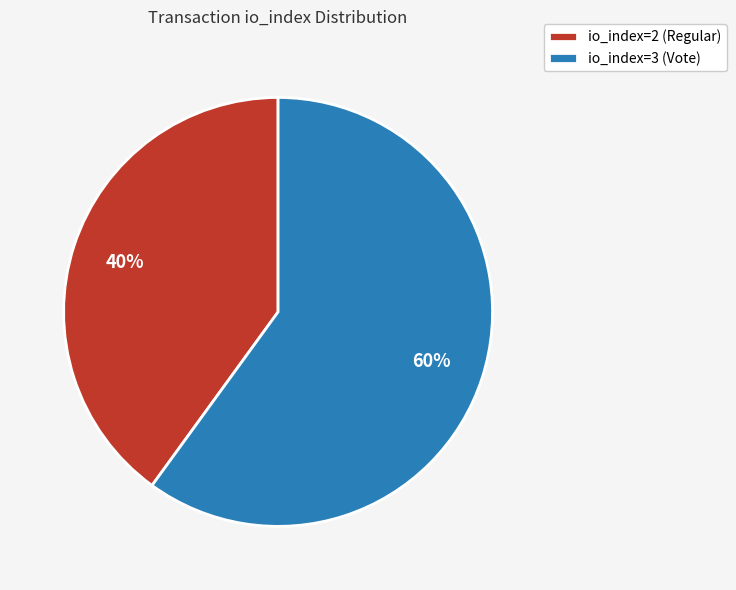

To the nearest percent, what is the combined percentage of io_index=2 (Regular) and io_index=3 (Vote)?

100%